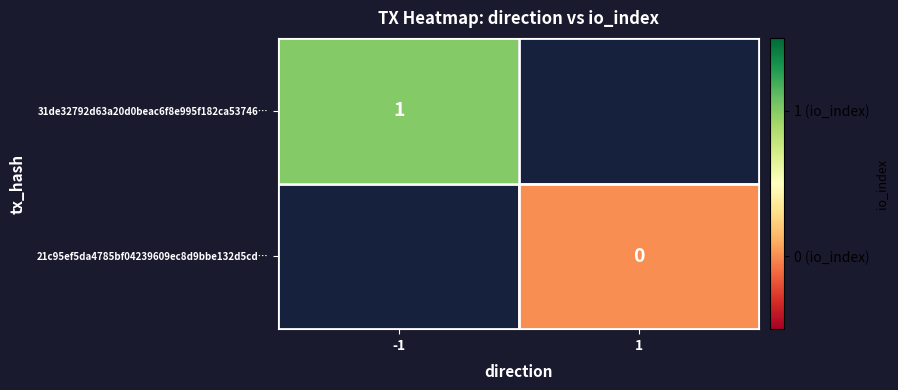

At which label does 21c95ef5da4785bf04239609ec8d9bbe132d5cd… reach its peak?

-1